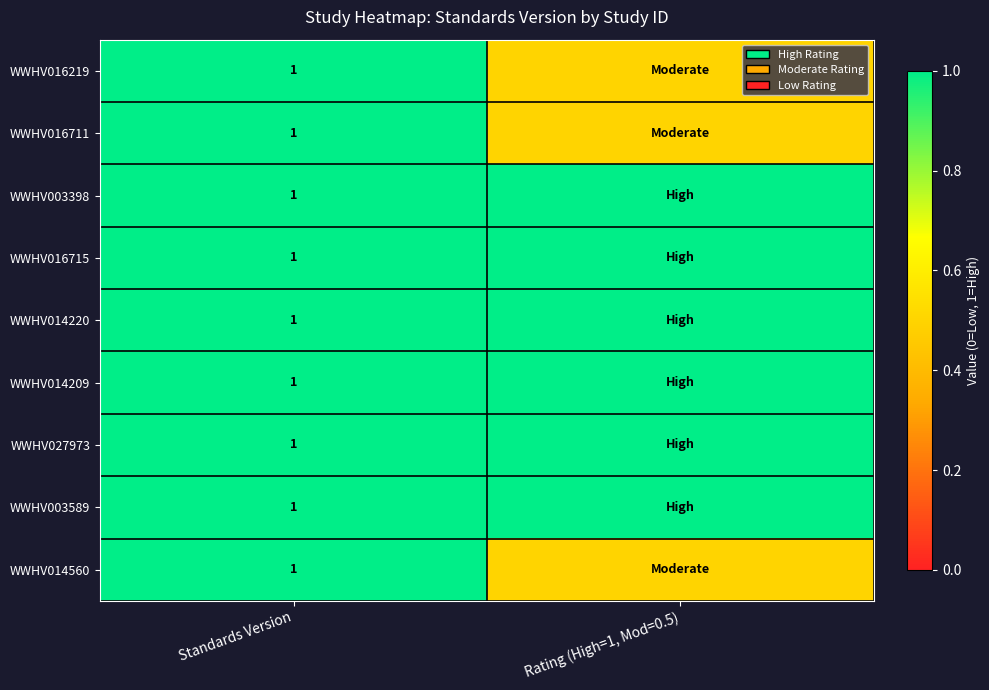

True or false: WWHV014209 has a value of 1.0 at Standards Version.

True